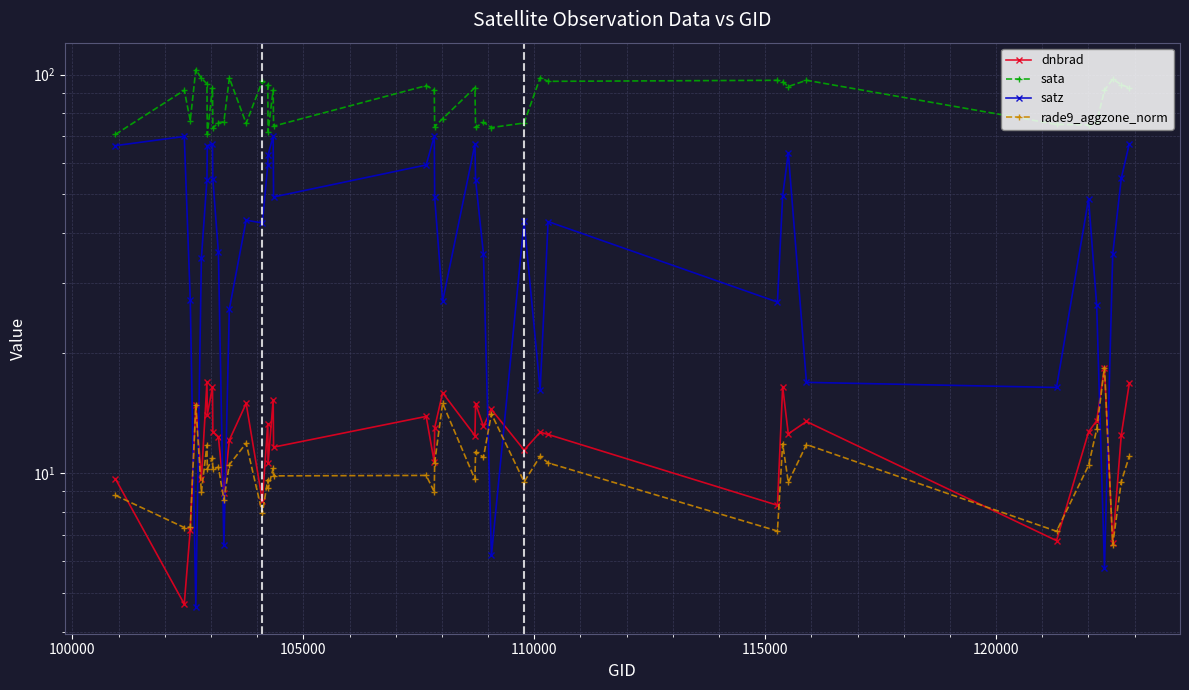

How many interior local peaks does the rade9_aggzone_norm series have?

15